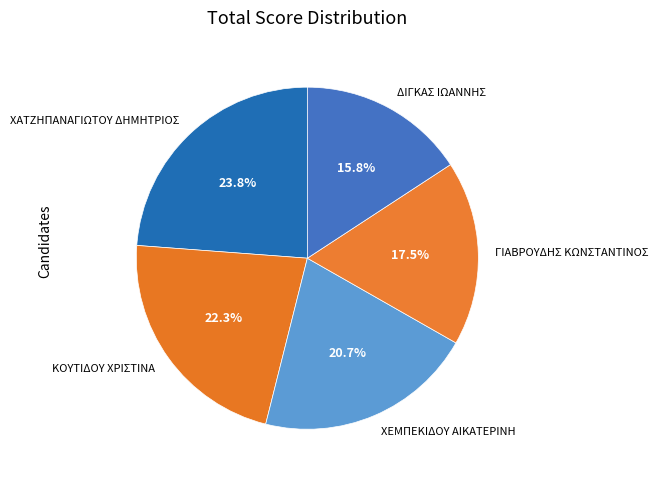

To the nearest percent, what is the difference between the ΓΙΑΒΡΟΥΔΗΣ ΚΩΝΣΤΑΝΤΙΝΟΣ and ΚΟΥΤΙΔΟΥ ΧΡΙΣΤΙΝΑ slice percentages?

5%